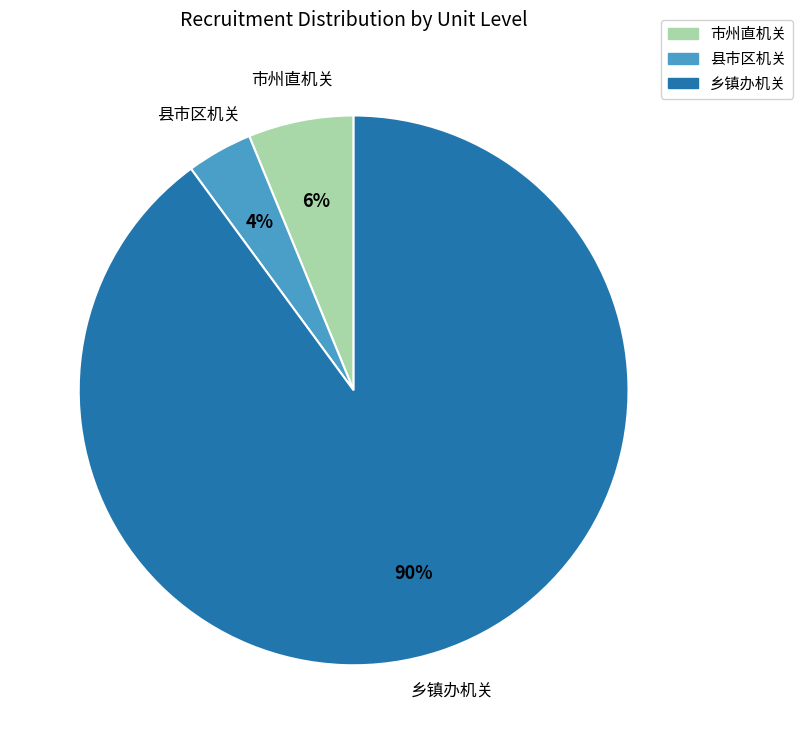

To the nearest percent, what portion does 乡镇办机关 represent?

90%